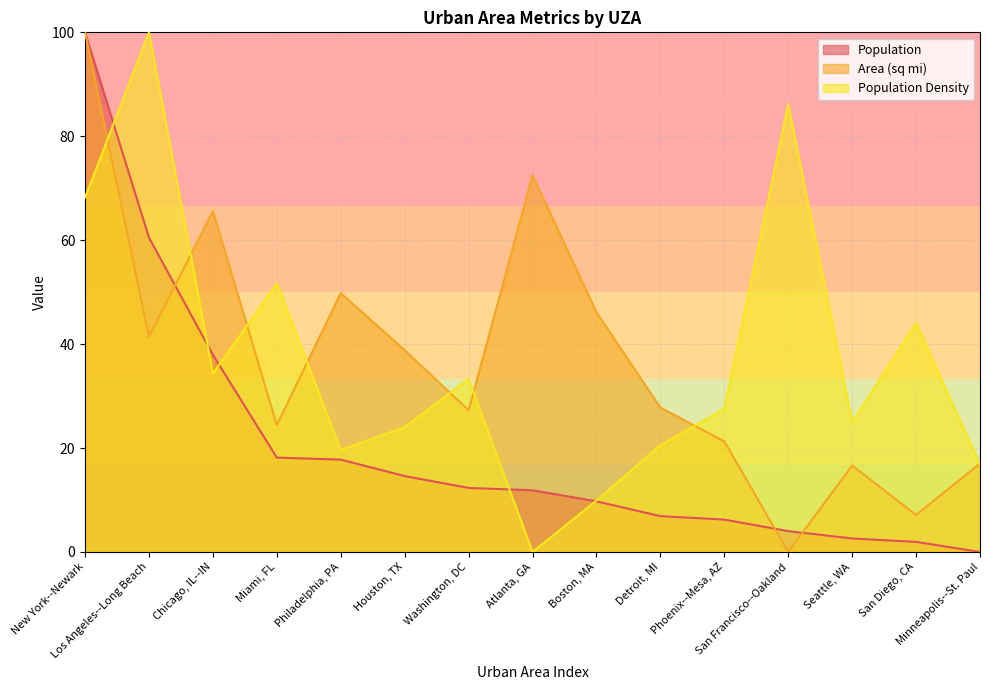

How many lines are shown in the chart?

3